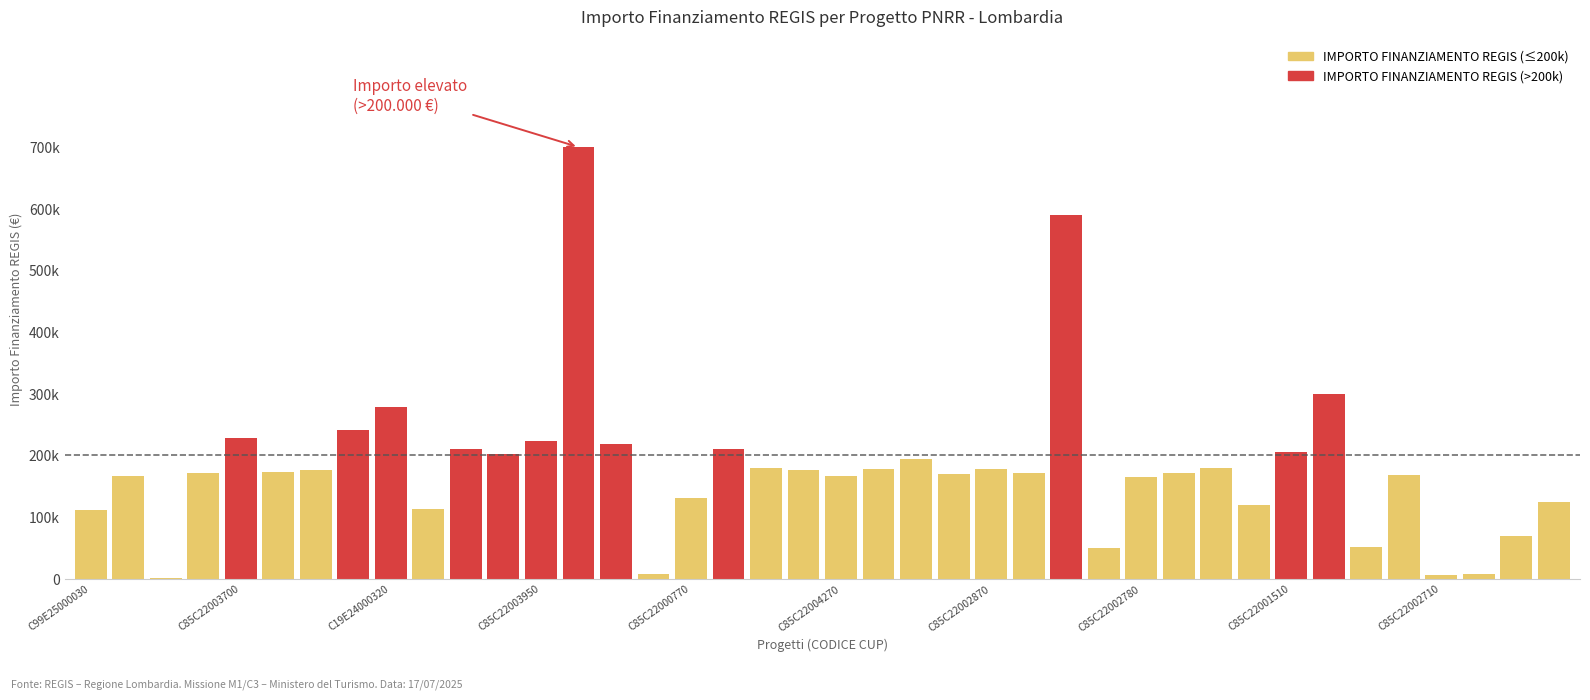

At which label is the value closest to 350467?

C99E24000160004